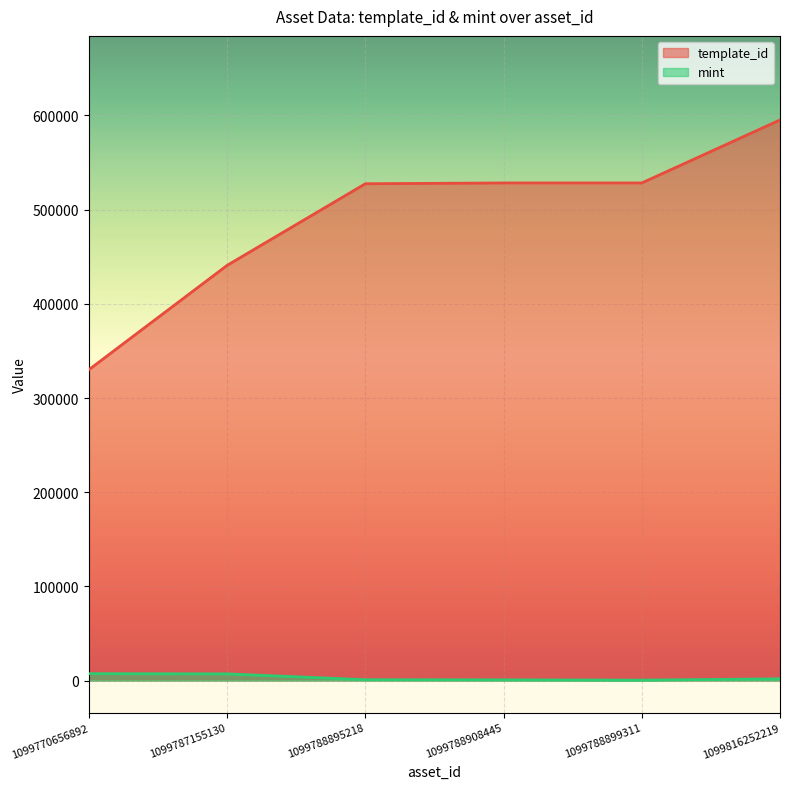

Which category has the highest value in the template_id series?

1099816252219